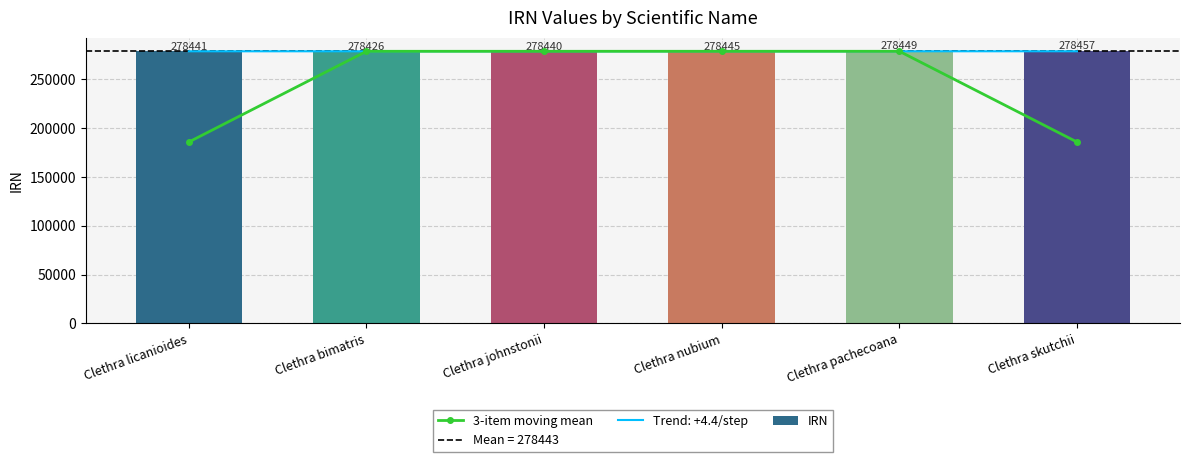

Which series has the largest total across all categories?

IRN